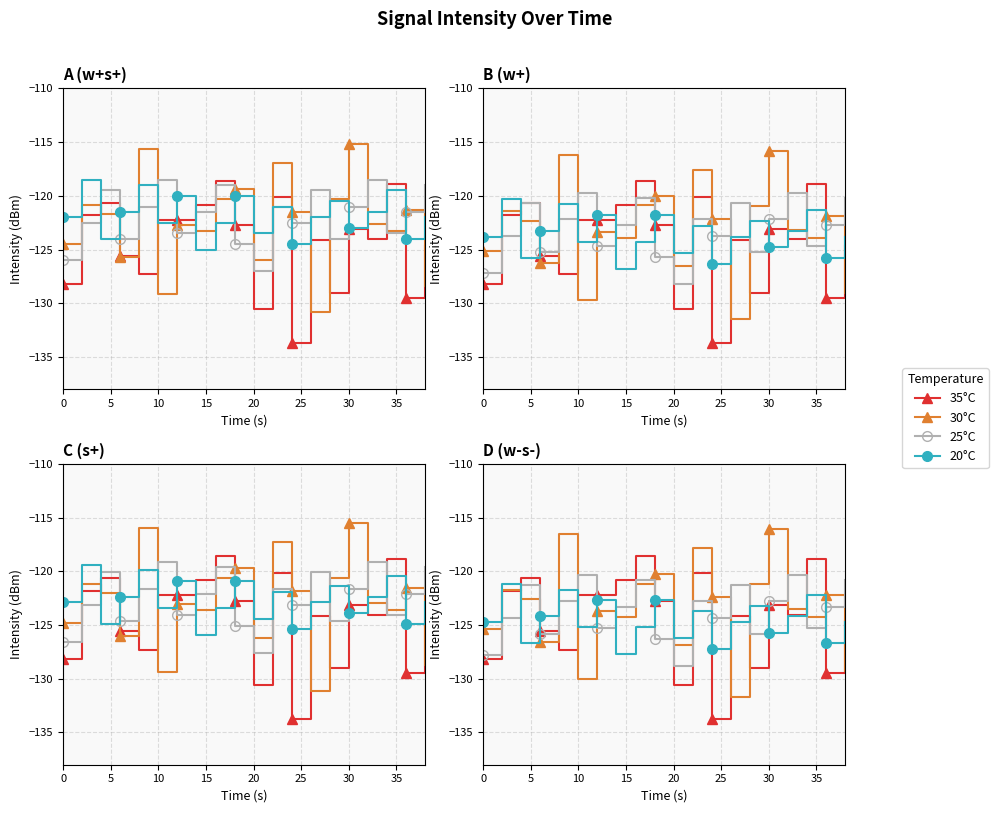

What is the difference between the second highest and minimum values in the 30°C series?

15.2